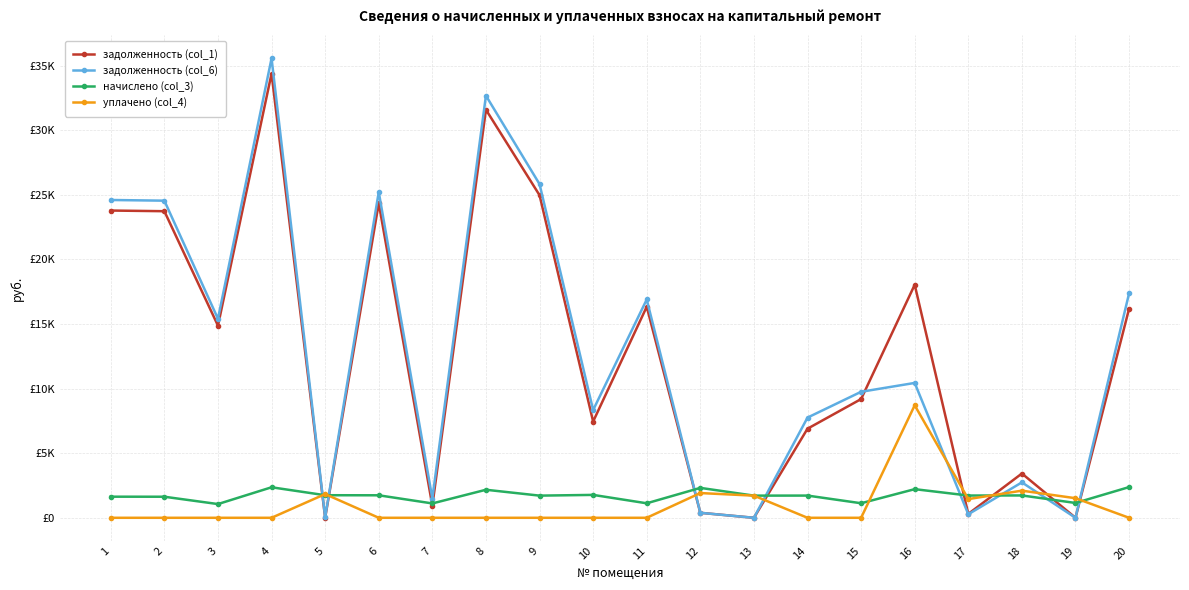

What is the average value of the задолженность (col_6) series?

12967.9